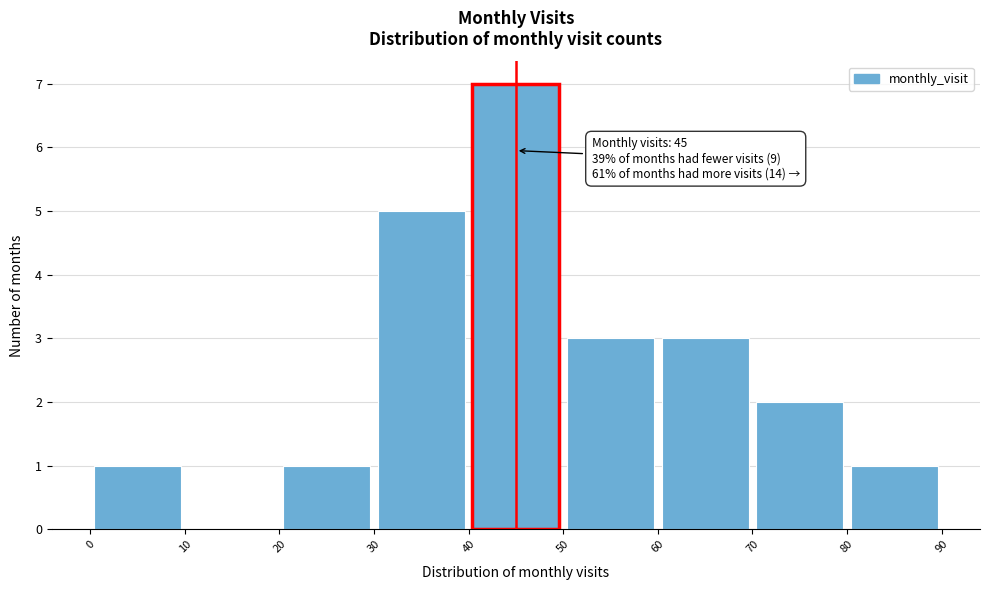

Over which range of the x-axis is the bar tallest?

40 to 50